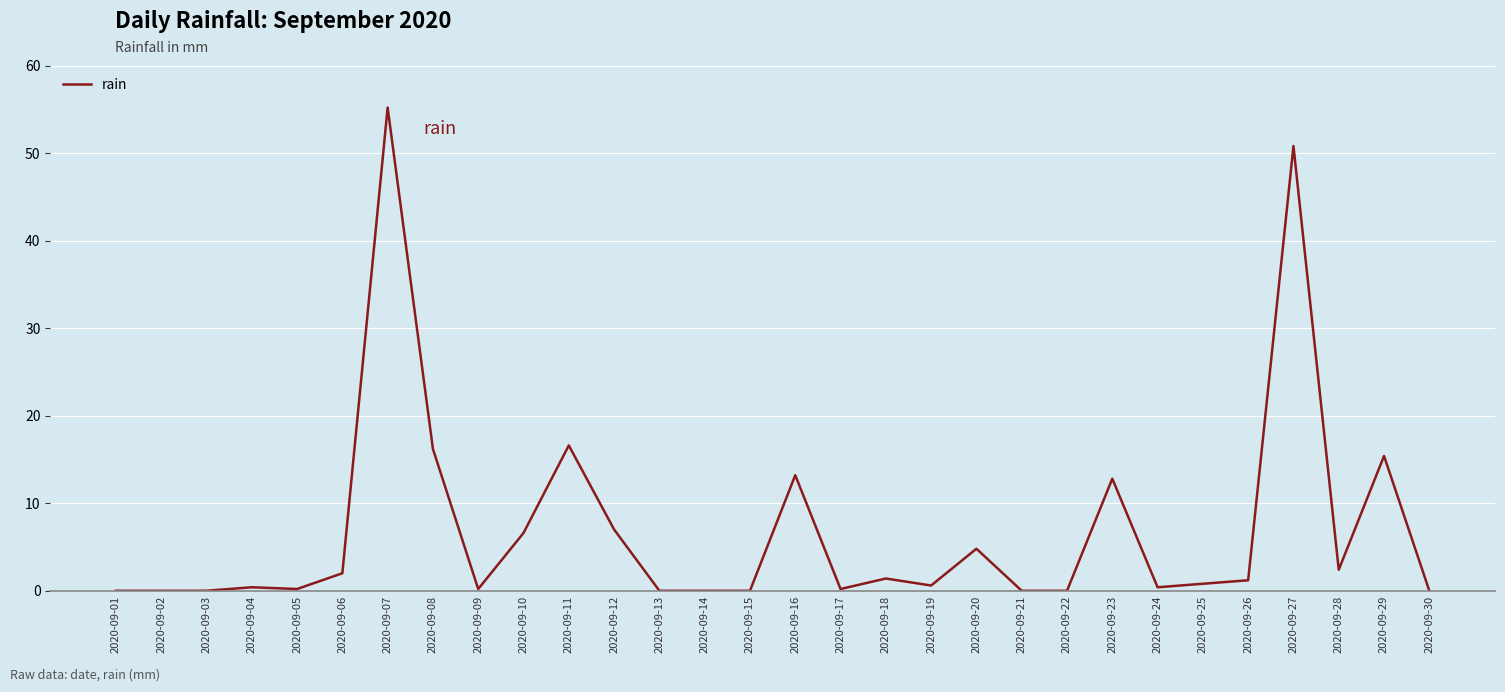

What value does the data have at 2020-09-11?

16.6